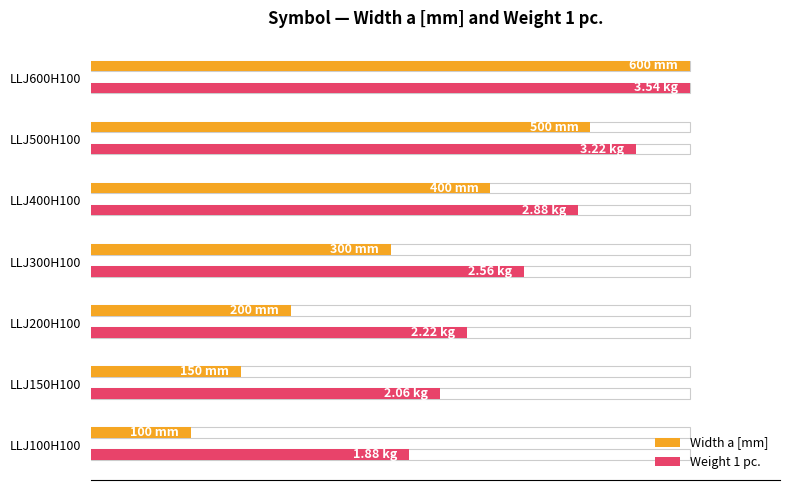

Which series has the widest spread of values?

Width a [mm]